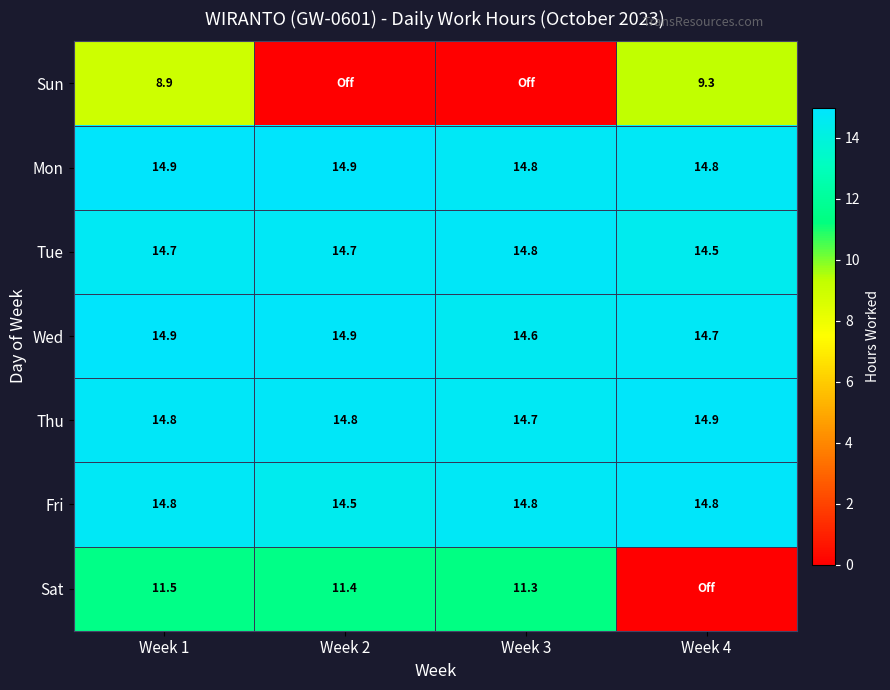

Which category has the lowest value in the Fri series?

Week 2